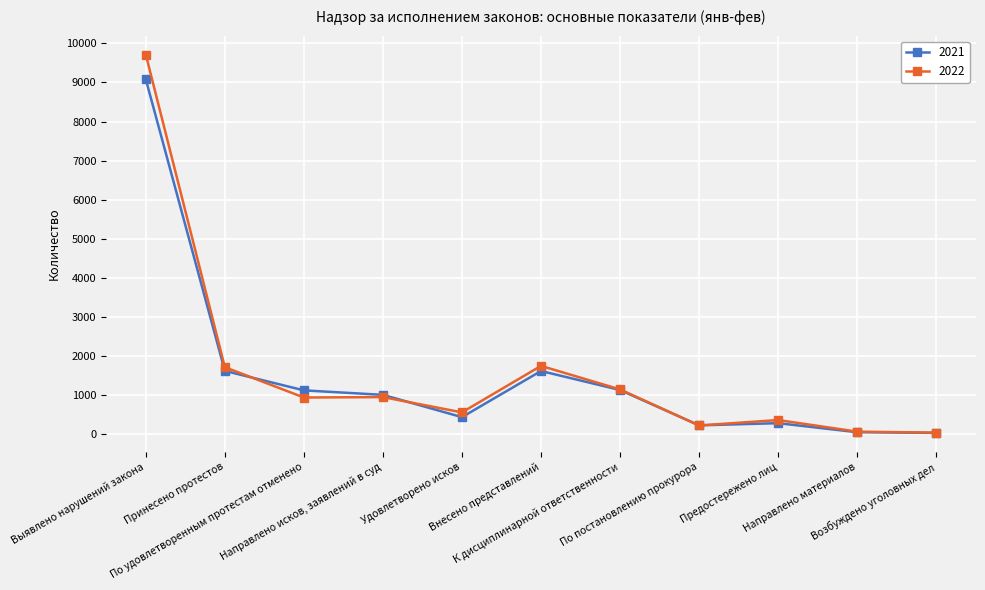

What is the greatest value displayed?

9712